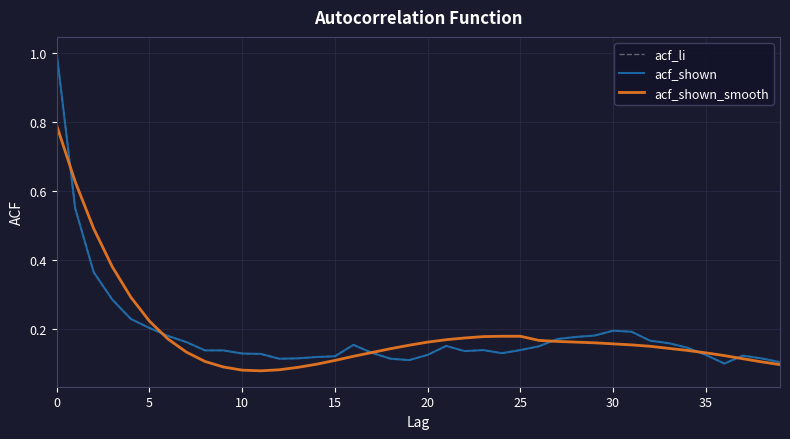

Does the chart have visible grid lines?

Yes